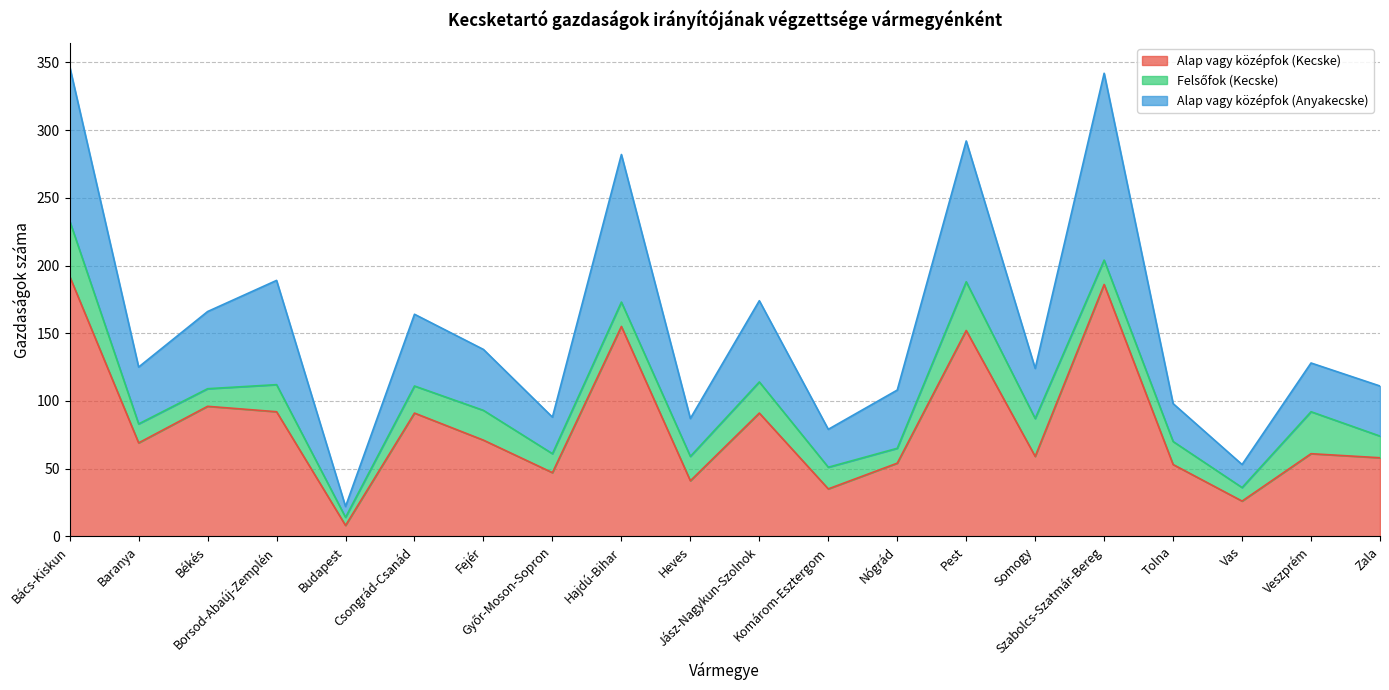

What is the highest value of the Alap vagy középfok (Kecske) series?

192